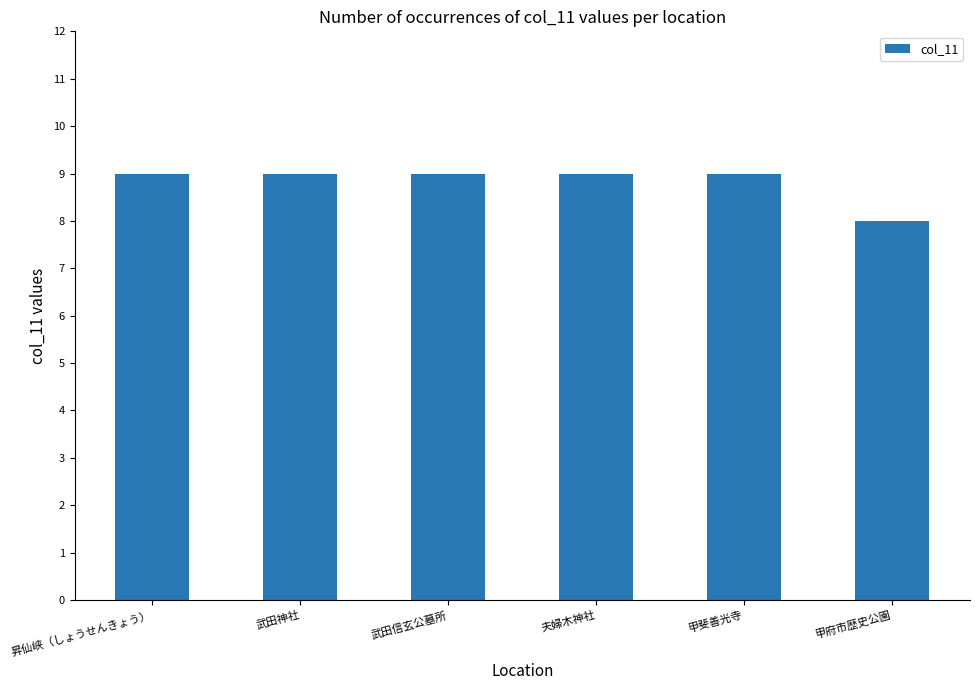

Reading left to right, what are all the values shown in this chart?

9	9	9	9	9	8